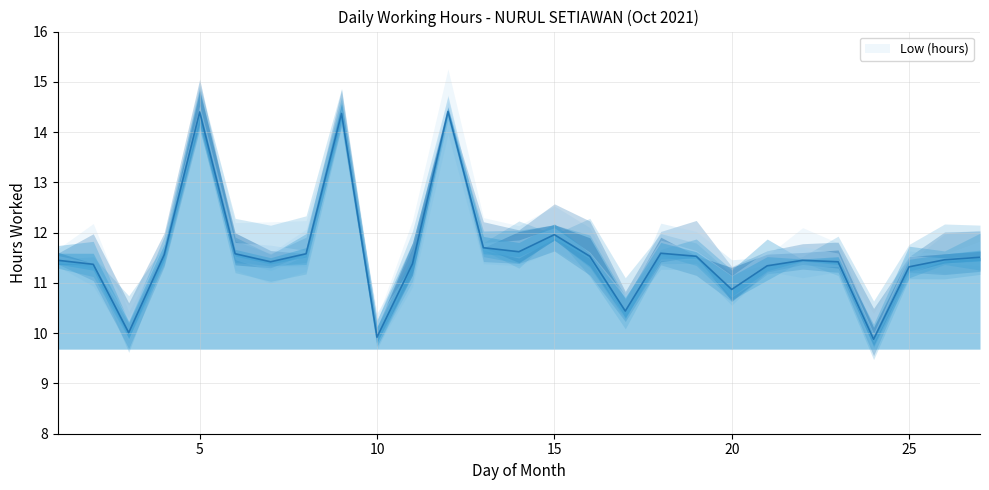

The chart shows a value of 14.4 at 9. True or false?

True